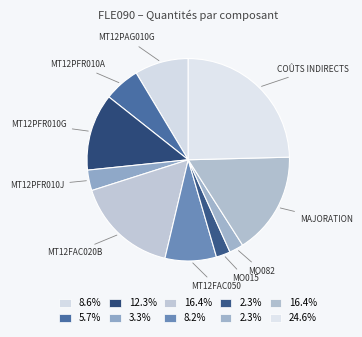

Rank the categories by value from highest to lowest.

Coûts indirects, mt12fac020b, Majoration, mt12pfr010g, mt12pag010g, mt12fac050, mt12pfr010a, mt12pfr010j, mo015, mo082